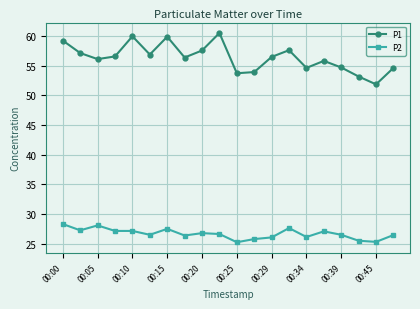

Which series has the largest range (max minus min)?

P1